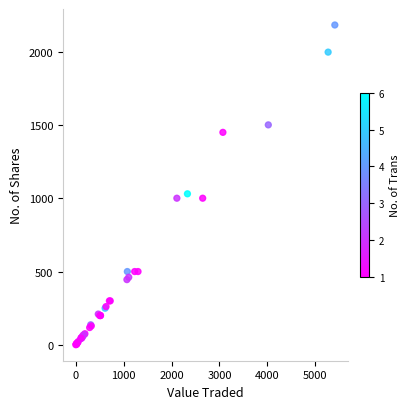

What Y value in the scatter plot is closest to 1091?

1030